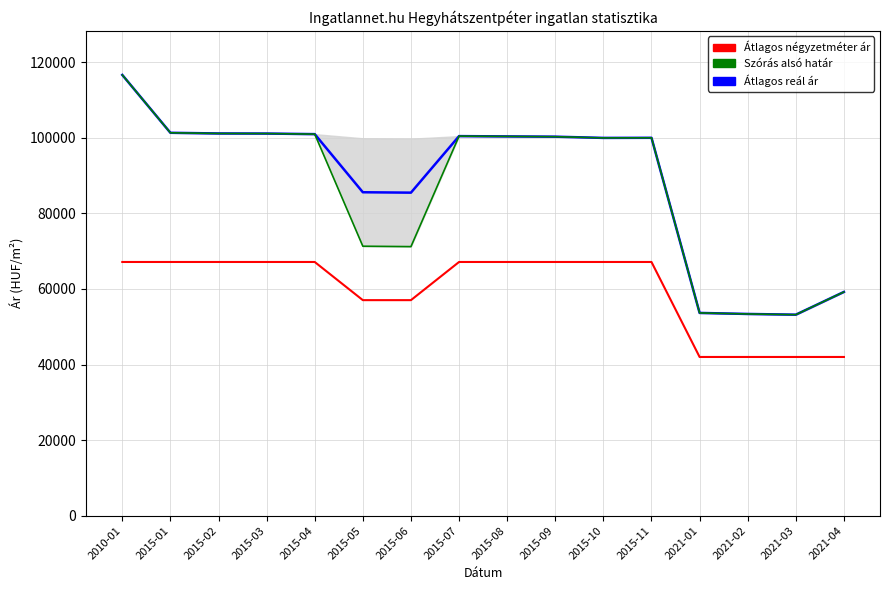

Is this an area chart (filled region under the line)?

No